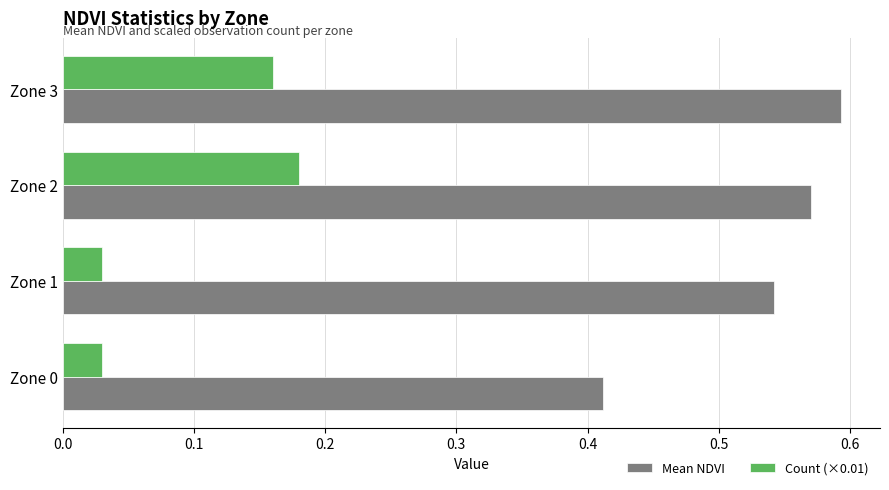

How many Mean NDVI values are between 0 and 1?

4